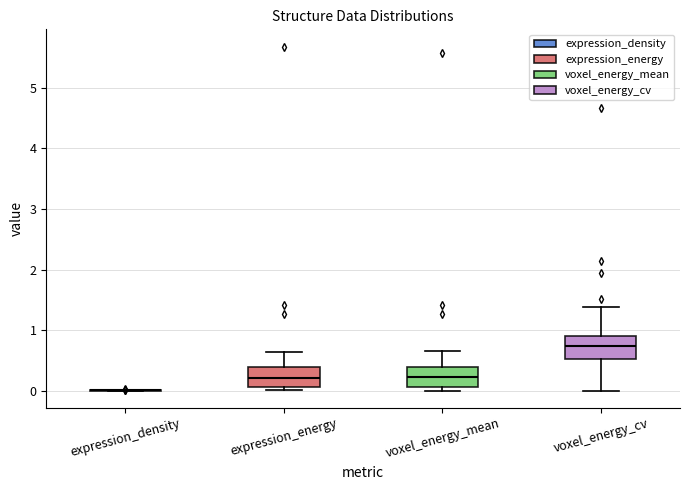

Where is the lower edge of the box for voxel_energy_cv on the y-axis? The values are not printed on the chart, so give them approximately, as read against the axis.

0.5